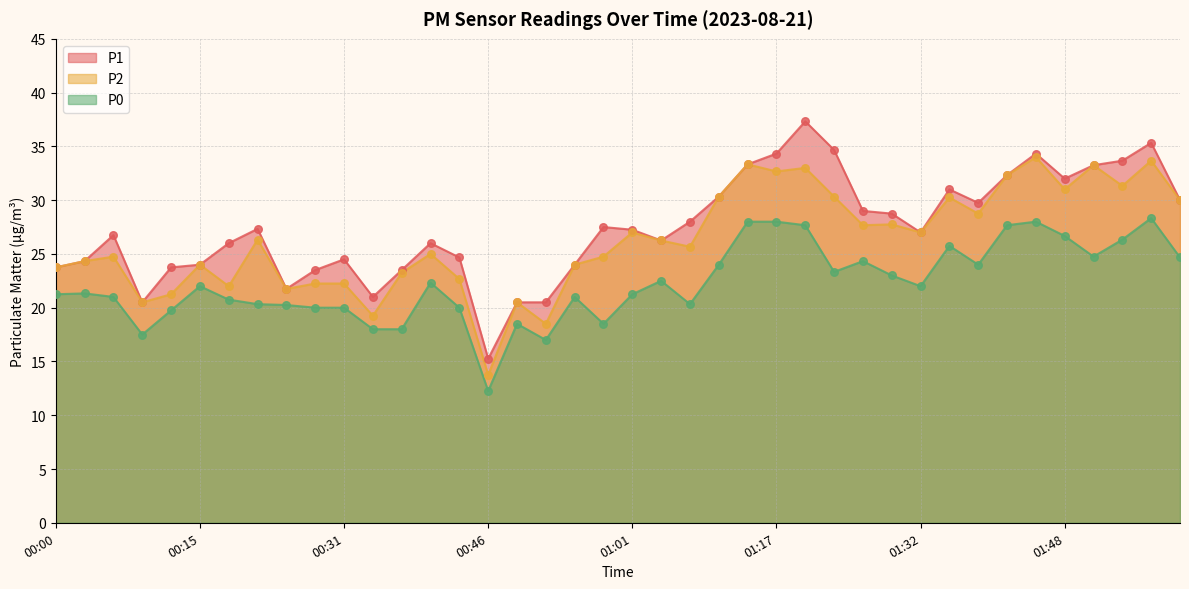

Which series contains the lowest Y value?

P0